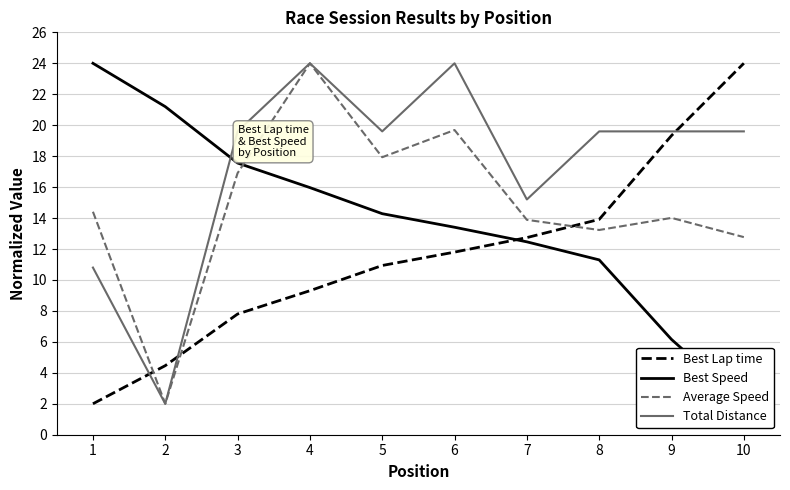

What is the sum of all Total Distance values?

174.0